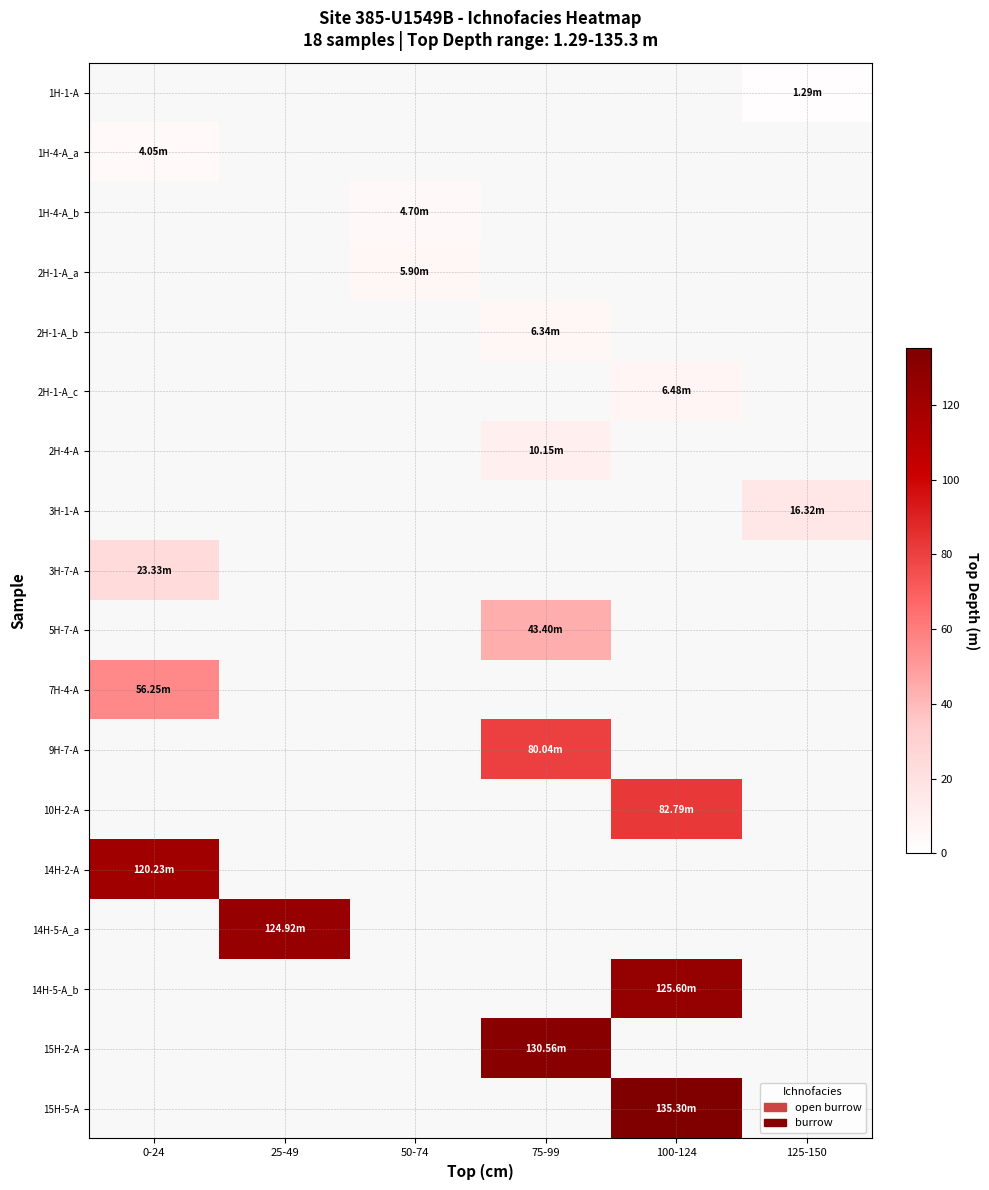

The value of 2H-4-A at 75-99 is 3.5. True or false?

False